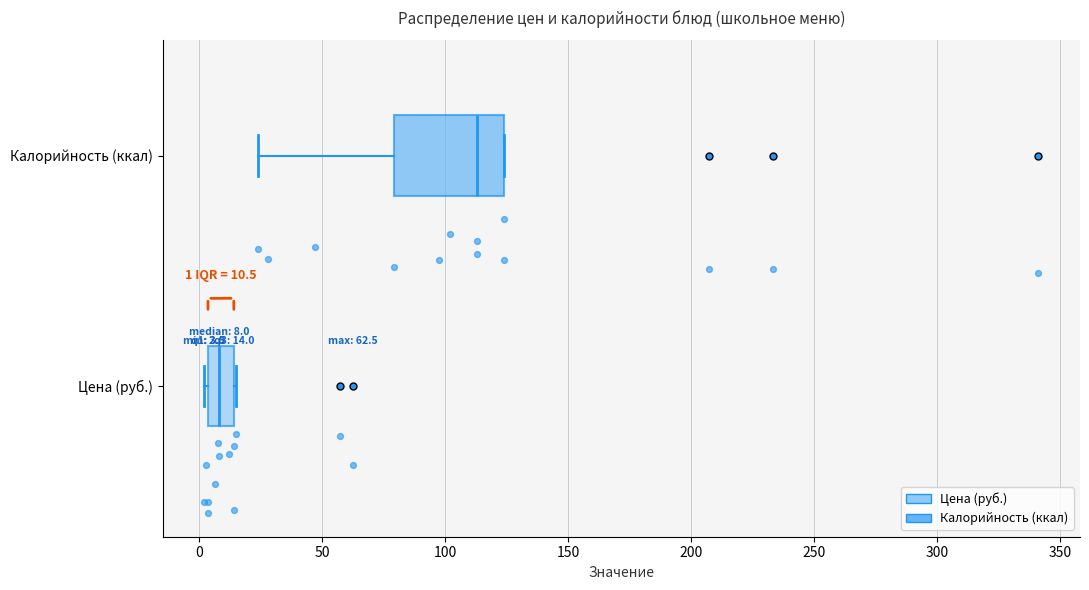

Comparing the boxes themselves (not the whiskers), which one is the widest?

Калорийность (ккал)